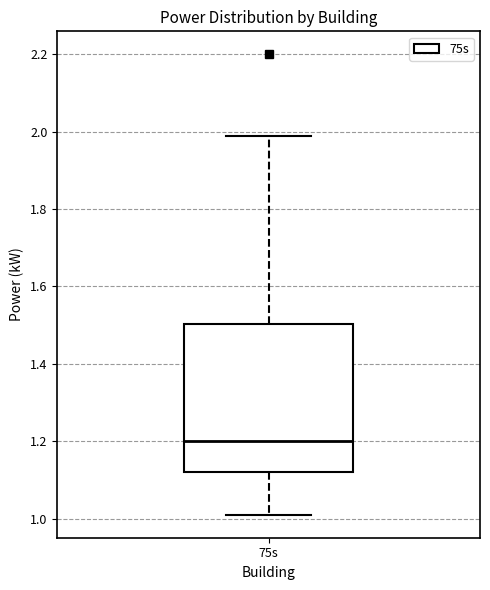

Where does the median line of the box for 75s sit on the y-axis? The values are not printed on the chart, so give them approximately, as read against the axis.

1.20